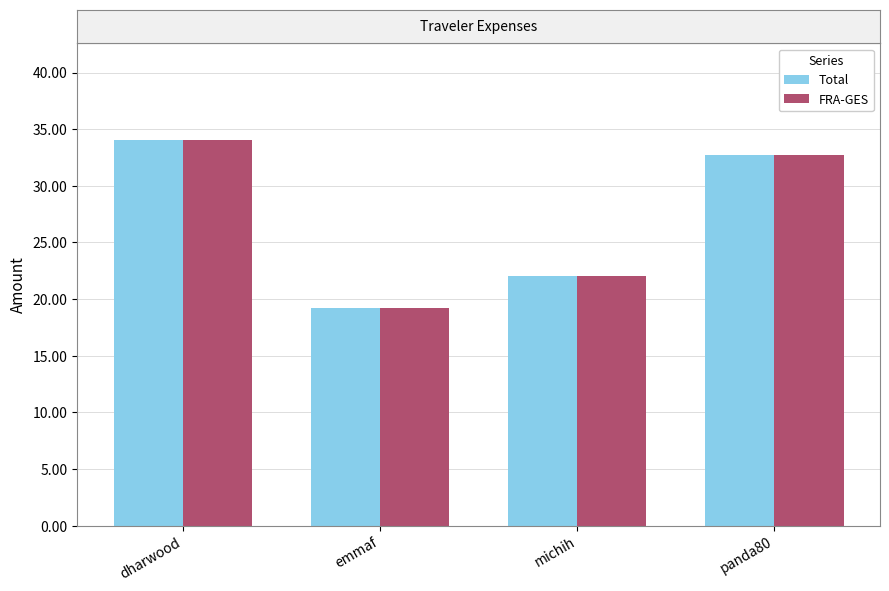

At which label is Total closest to 26?

michih